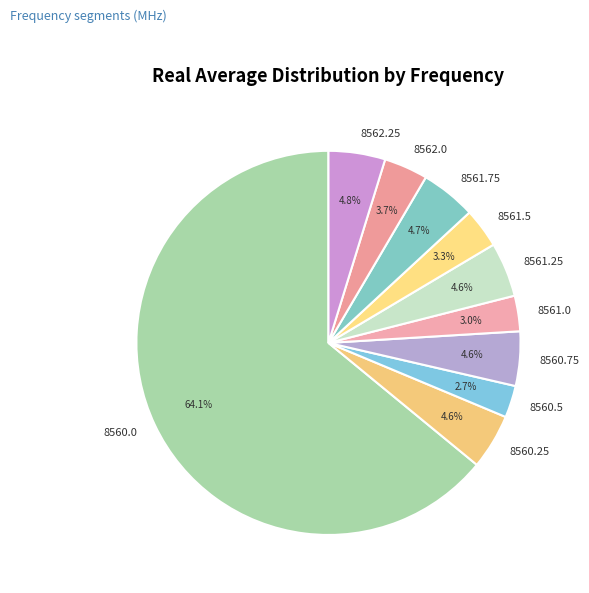

What portion of the pie excludes 8561.5?

96.7%